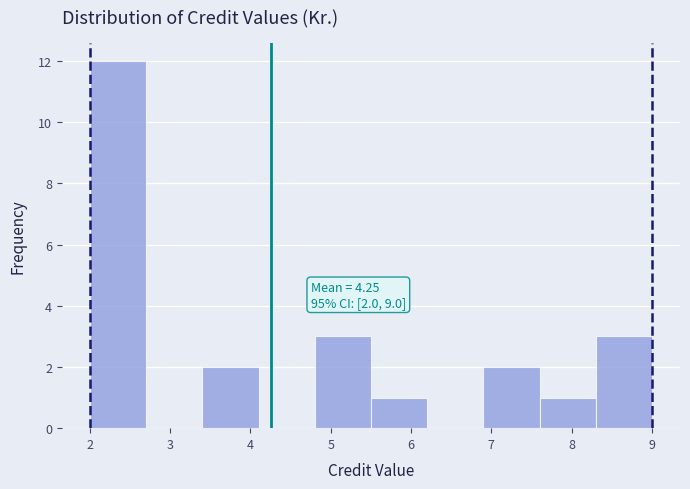

Which range on the x-axis has the tallest bar?

2.0 to 2.7